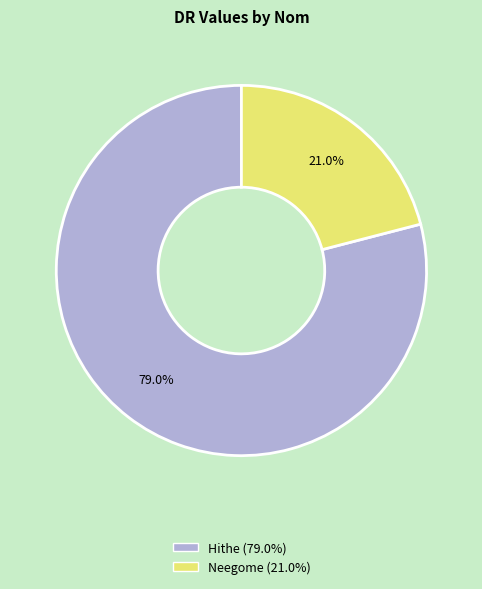

What is the total percentage of Hithe and Neegome?

100.0%